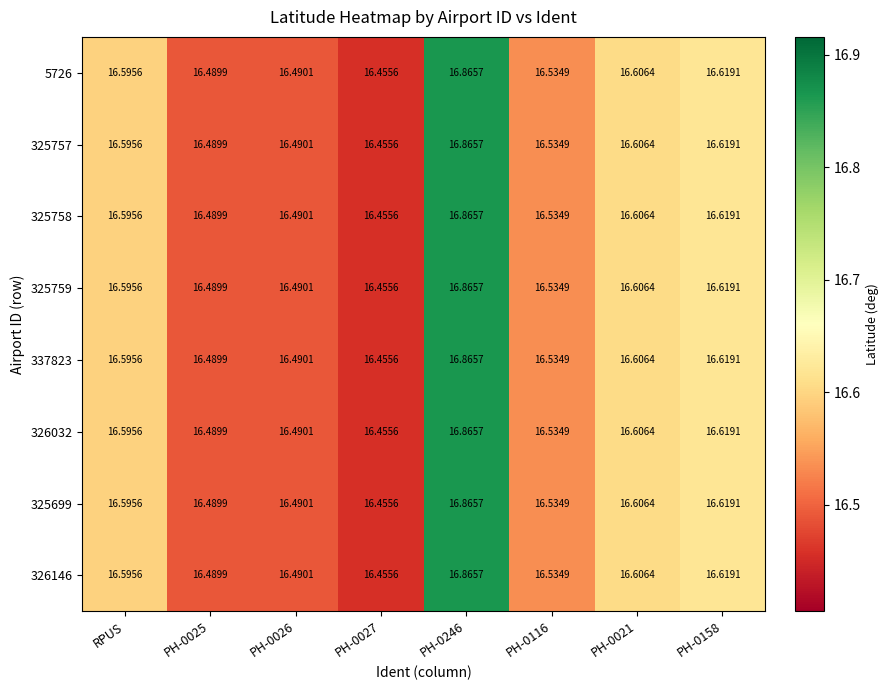

Is the value of 325699 at PH-0116 greater than the value of 325759 at PH-0027?

Yes